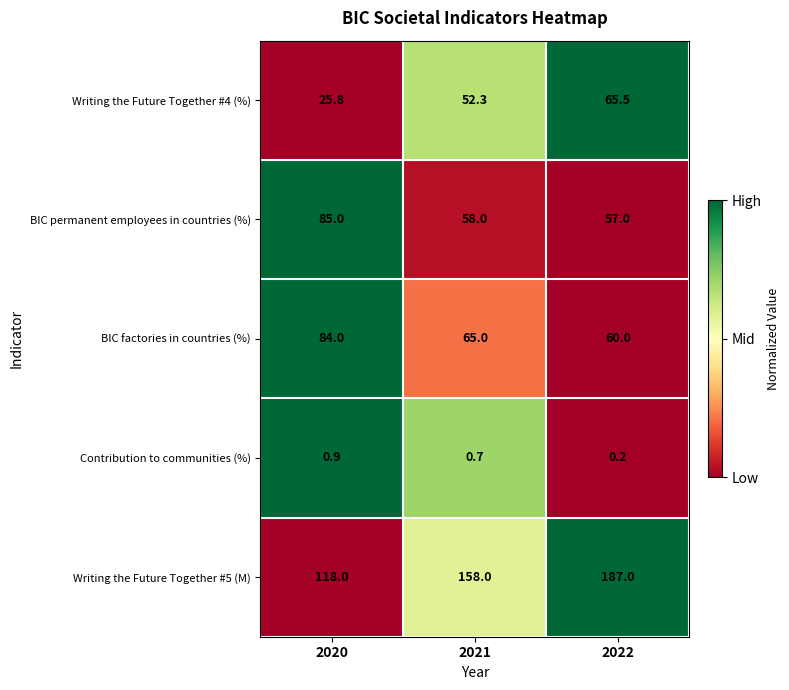

What is the total value across all series at 2021?

334.0